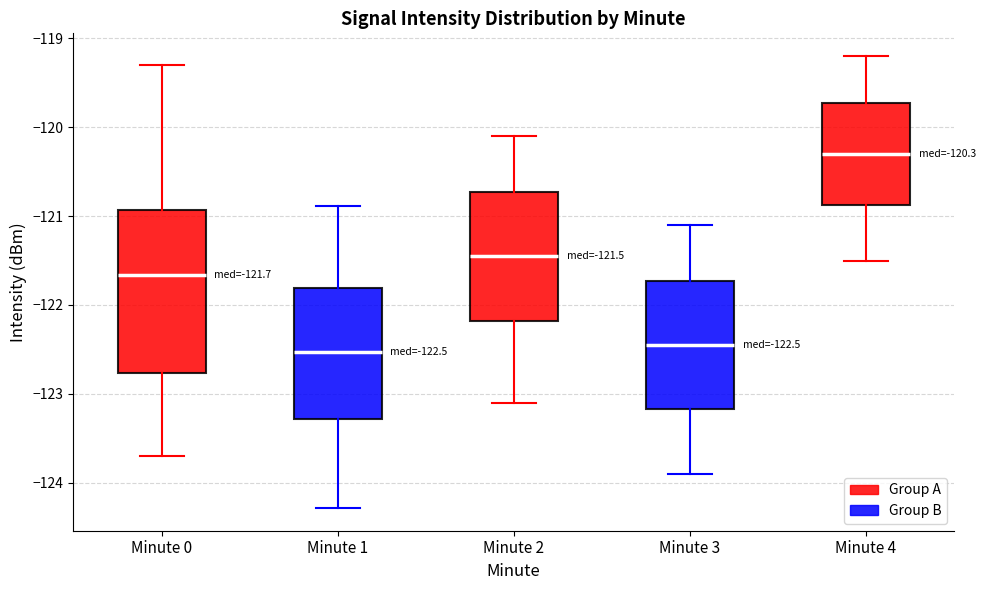

Which box is the tallest, from its lower edge to its upper edge?

Minute 0